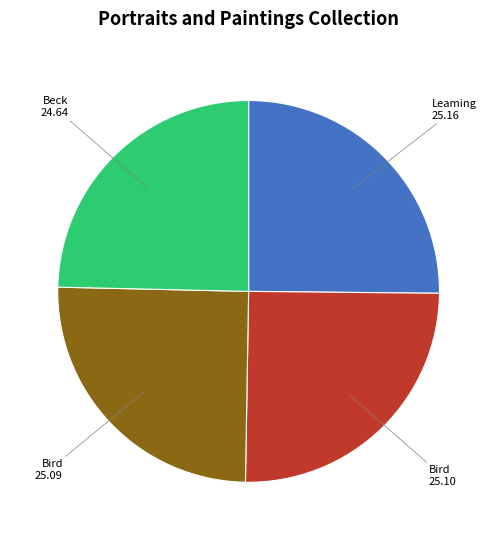

Is there any slice that represents more than half of the pie?

No